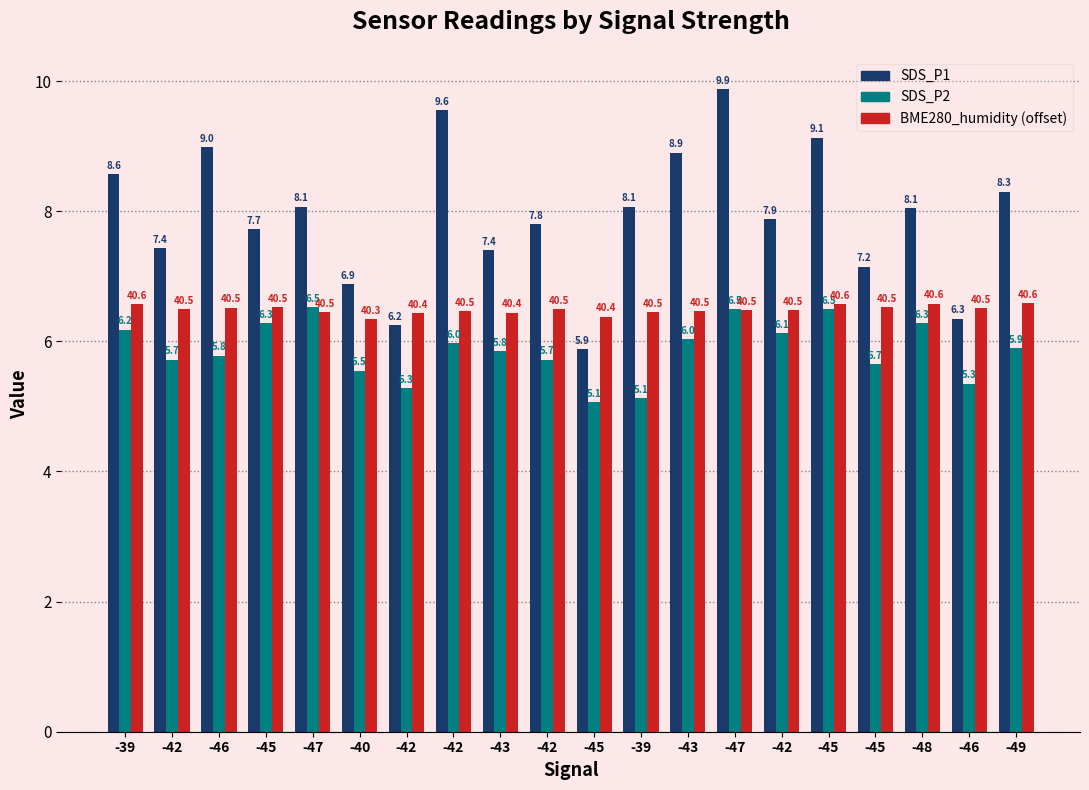

Is the value of SDS_P1 at -46 greater than the value of BME280_humidity (offset) at -47?

Yes